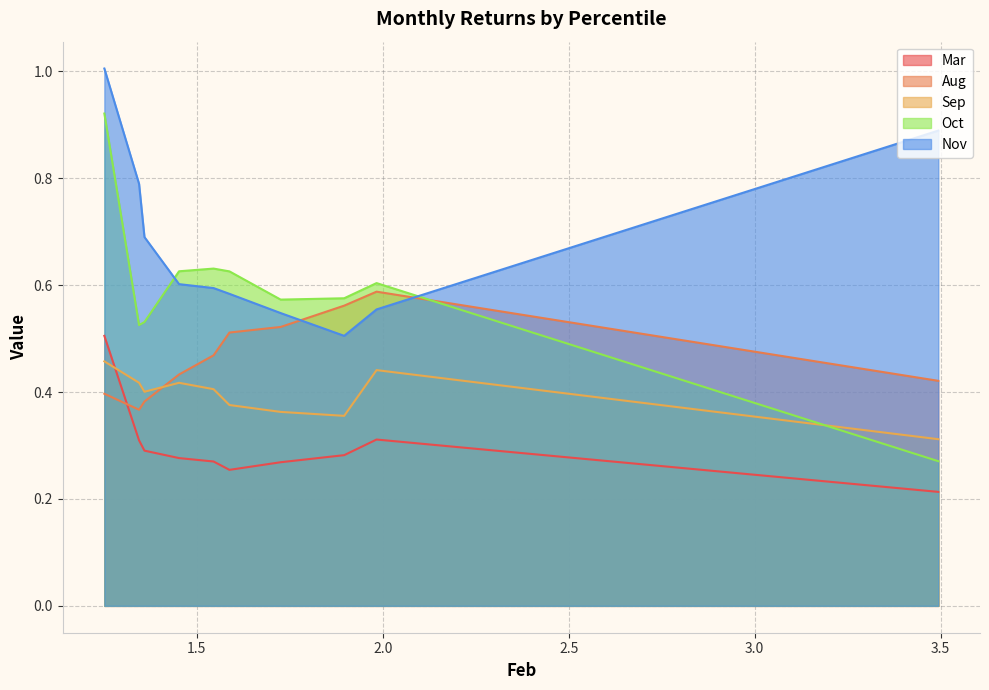

Which series ends up on top after the final intersection of Mar and Sep?

Sep